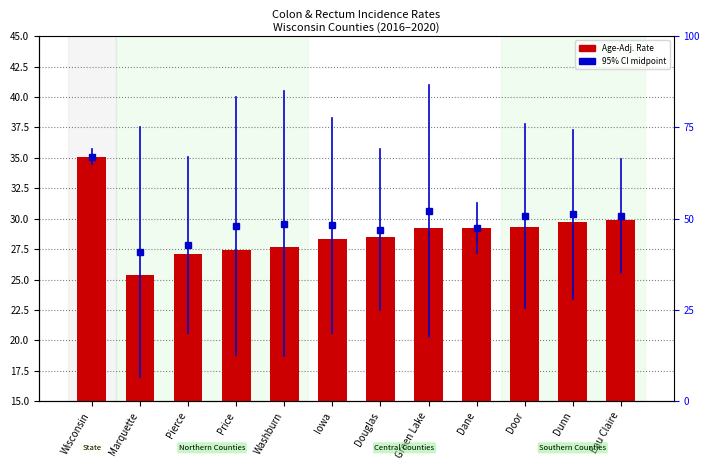

List the labels in order of value, smallest first.

Marquette, Pierce, Price, Washburn, Iowa, Douglas, Green Lake, Dane, Door, Dunn, Eau Claire, Wisconsin